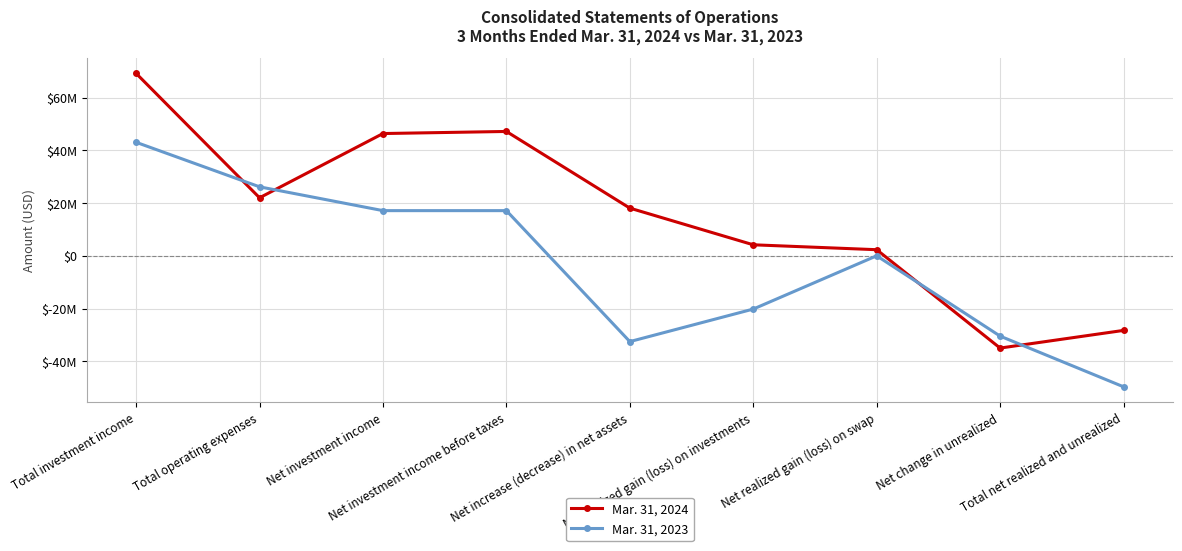

Which series ends up on top after the final intersection of Mar. 31, 2024 and Mar. 31, 2023?

Mar. 31, 2024